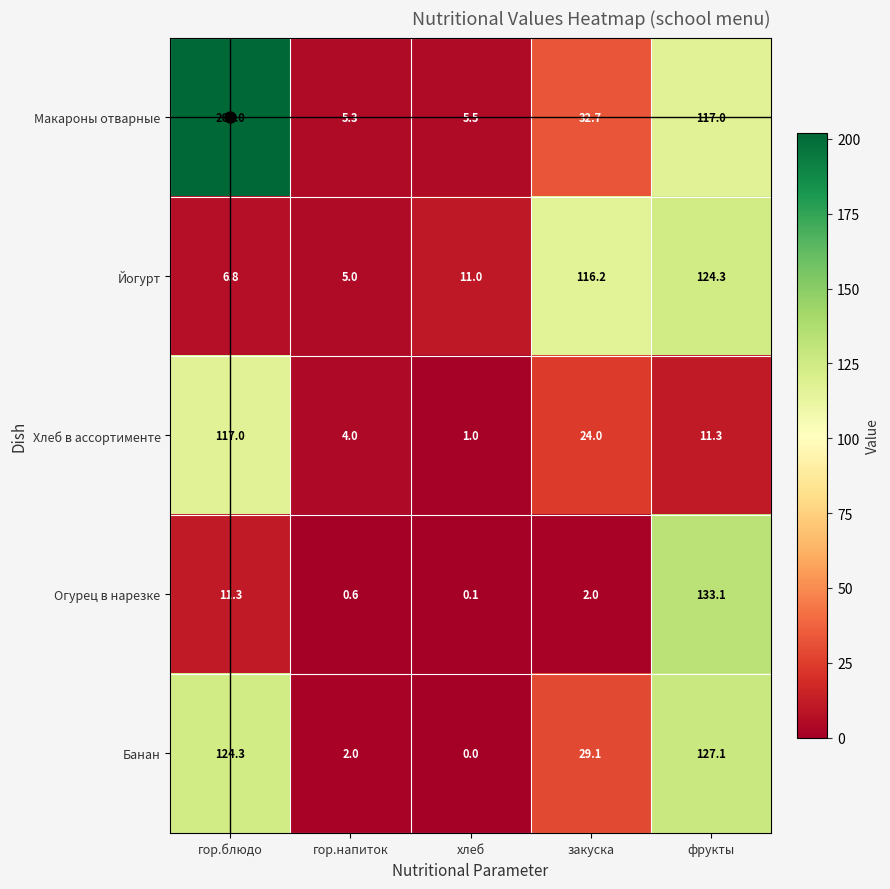

The Огурец в нарезке series shows 11.3 at гор.блюдо. True or false?

True